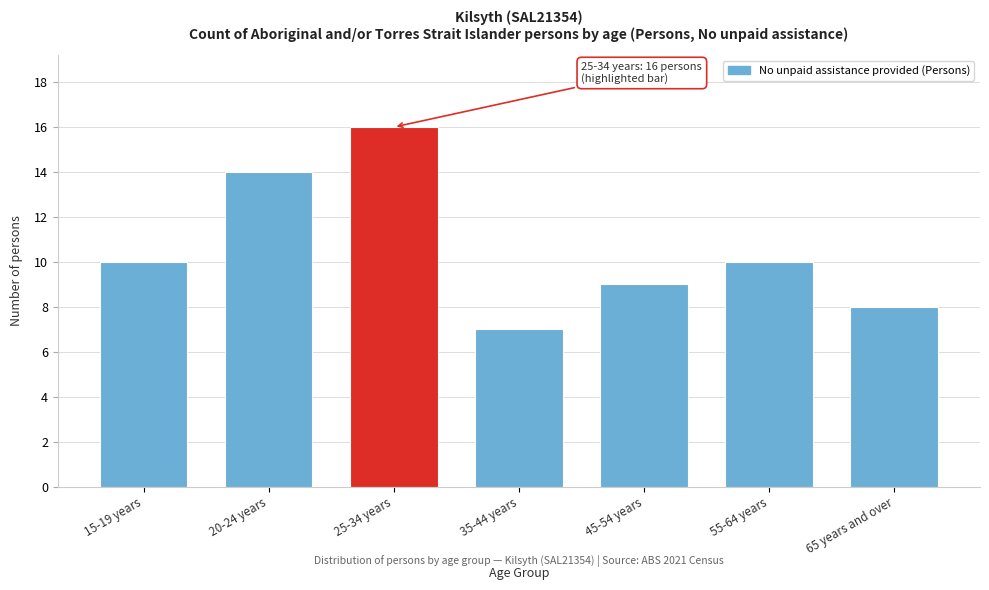

Reading left to right, extract all data points from this chart.

10	14	16	7	9	10	8